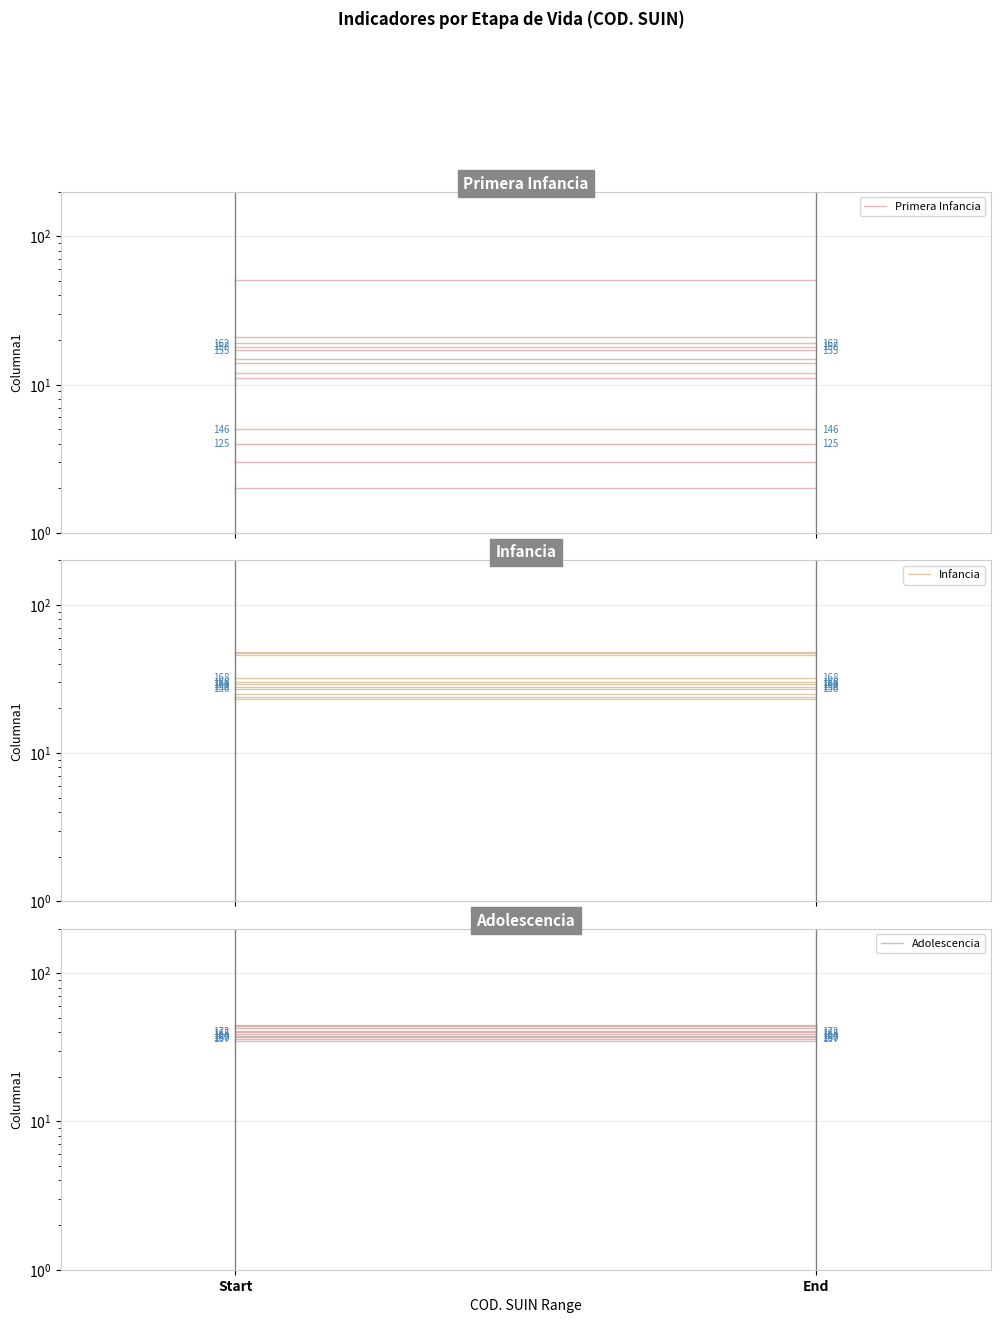

At how many categories does at least one series exceed 28?

2